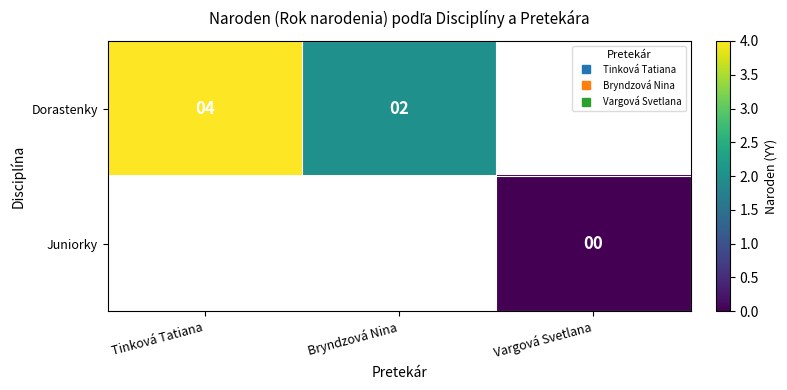

Which series changed the most between Tinková Tatiana and Bryndzová Nina?

Dorastenky